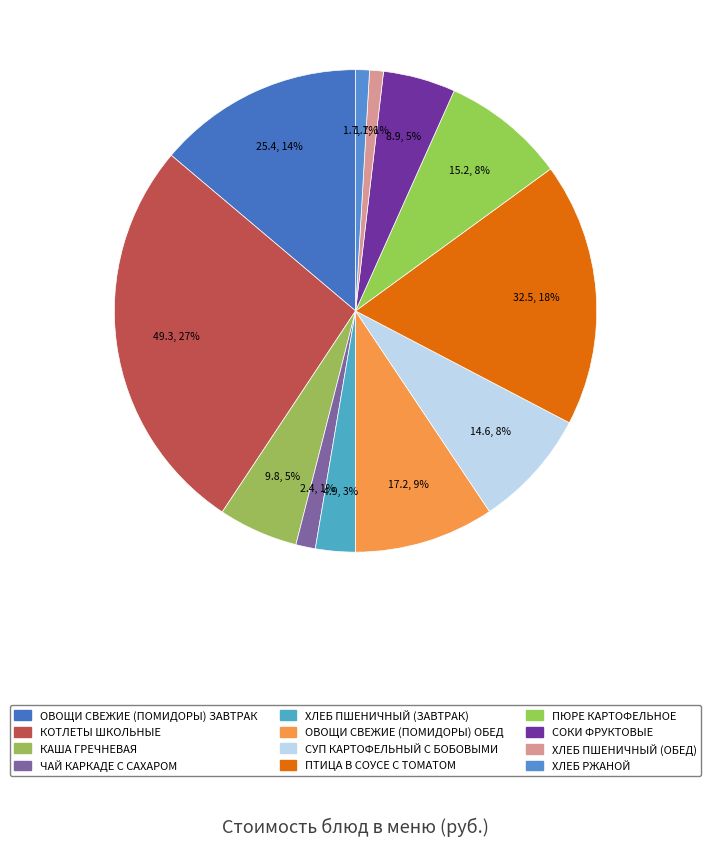

Count the number of slices in the pie.

12